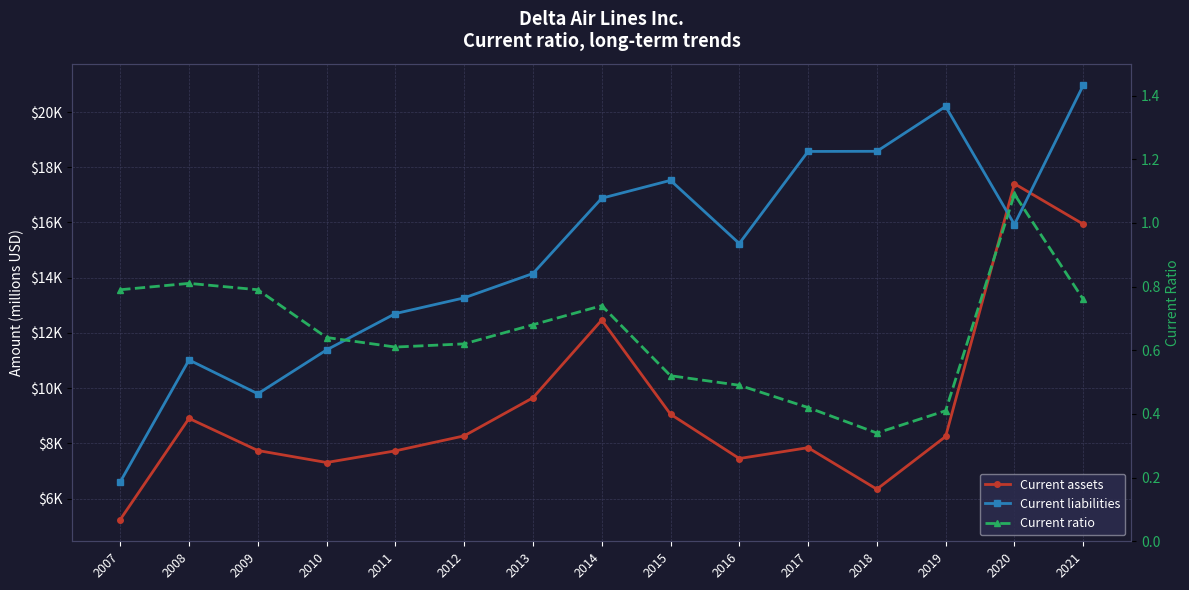

Reading left to right, transcribe all the data shown in this chart.

Current assets: 5240.0	8904.0	7741.0	7307.0	7729.0	8272.0	9651.0	12465.0	9056.0	7451.0	7844.0	6340.0	8249.0	17404.0	15940.0
Current liabilities: 6605.0	11022.0	9797.0	11385.0	12701.0	13270.0	14152.0	16879.0	17526.0	15239.0	18573.0	18578.0	20204.0	15927.0	20966.0
Current ratio: 0.8	0.8	0.8	0.6	0.6	0.6	0.7	0.7	0.5	0.5	0.4	0.3	0.4	1.1	0.8